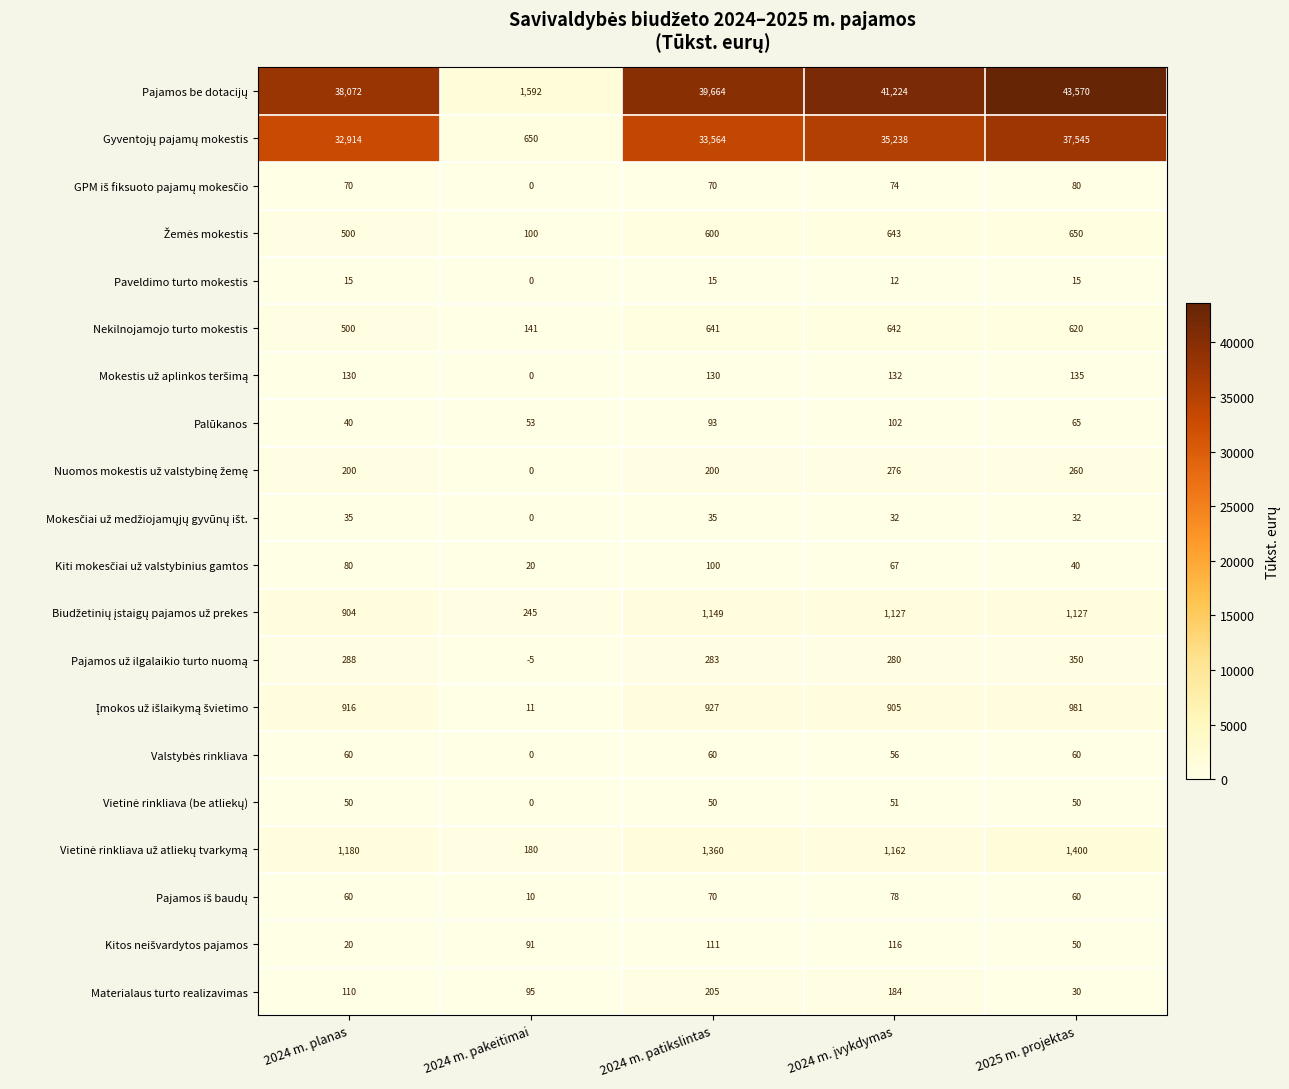

What is the difference between the highest and lowest values at 2024 m. planas?

38057